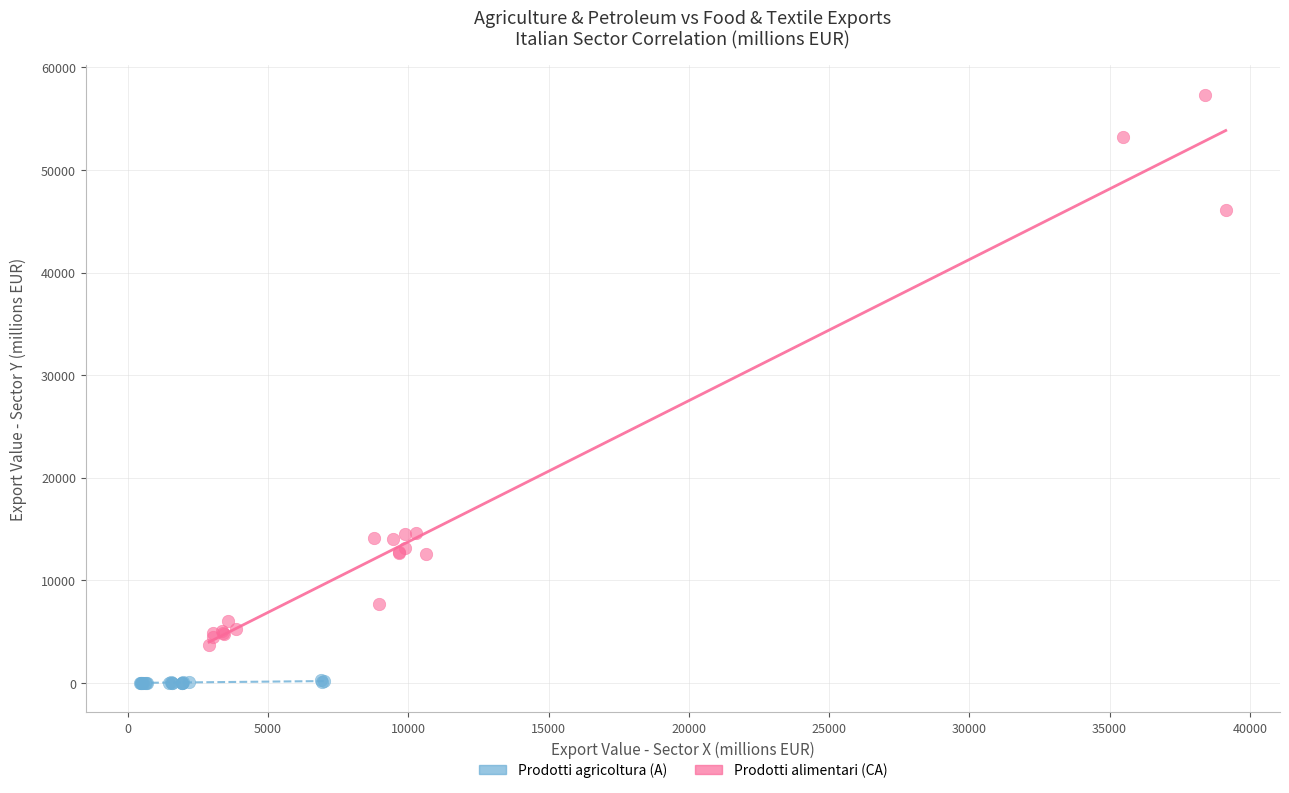

Which series has the widest spread of Y values?

Prodotti alimentari (CA)